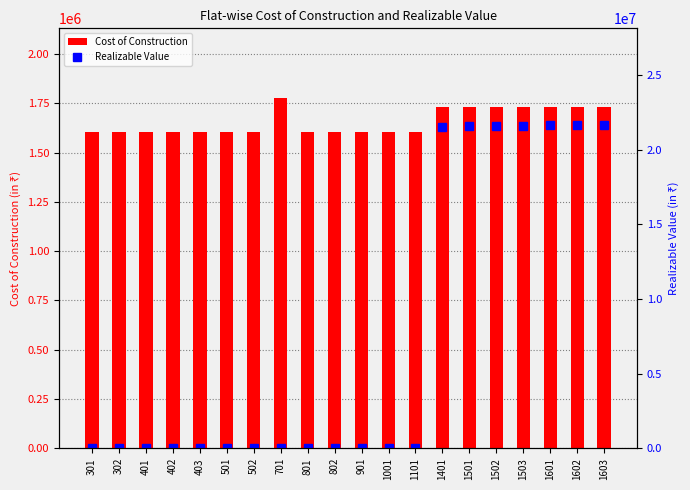

At how many categories does at least one series exceed 17304378?

7